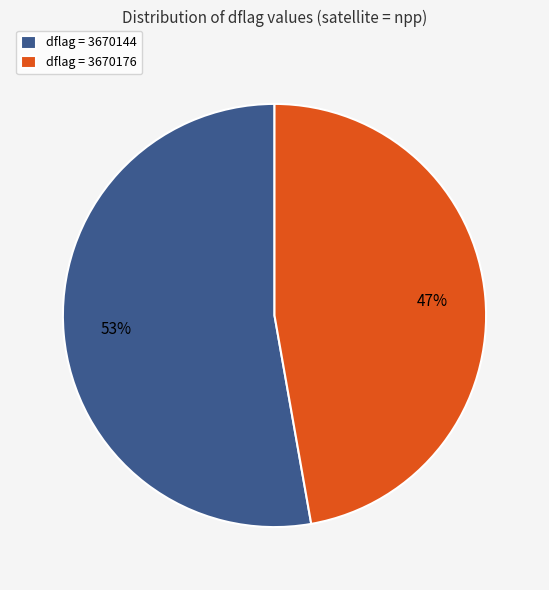

What percentage is the dflag = 3670144 slice, to the nearest percent?

53%